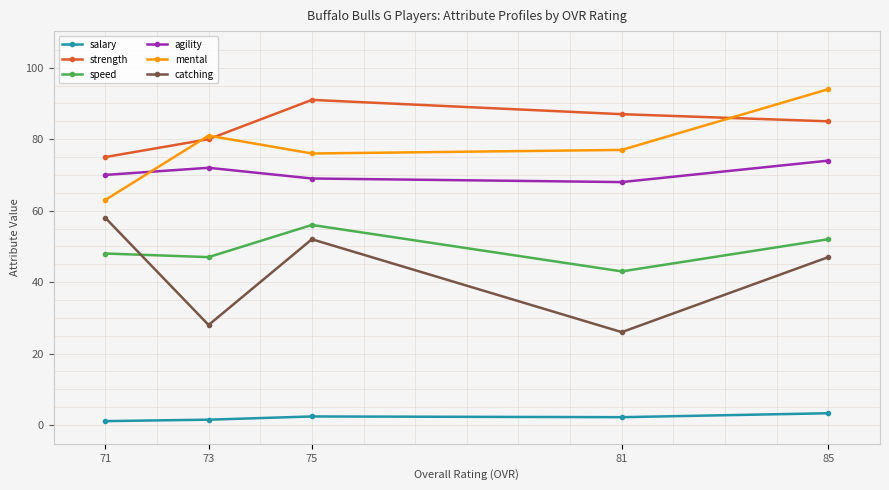

Count the number of categories in the chart.

5